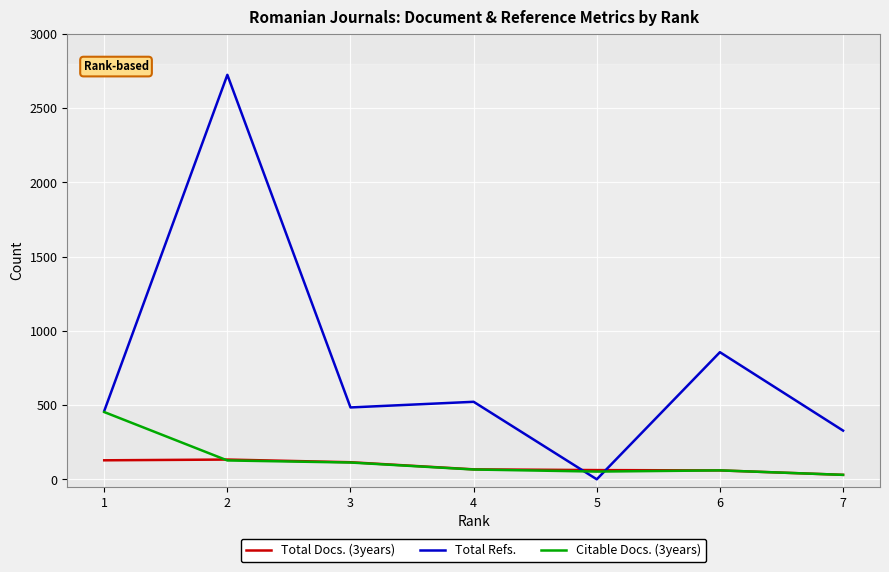

After their last crossing, which series has the higher values: Total Docs. (3years) or Total Refs.?

Total Refs.